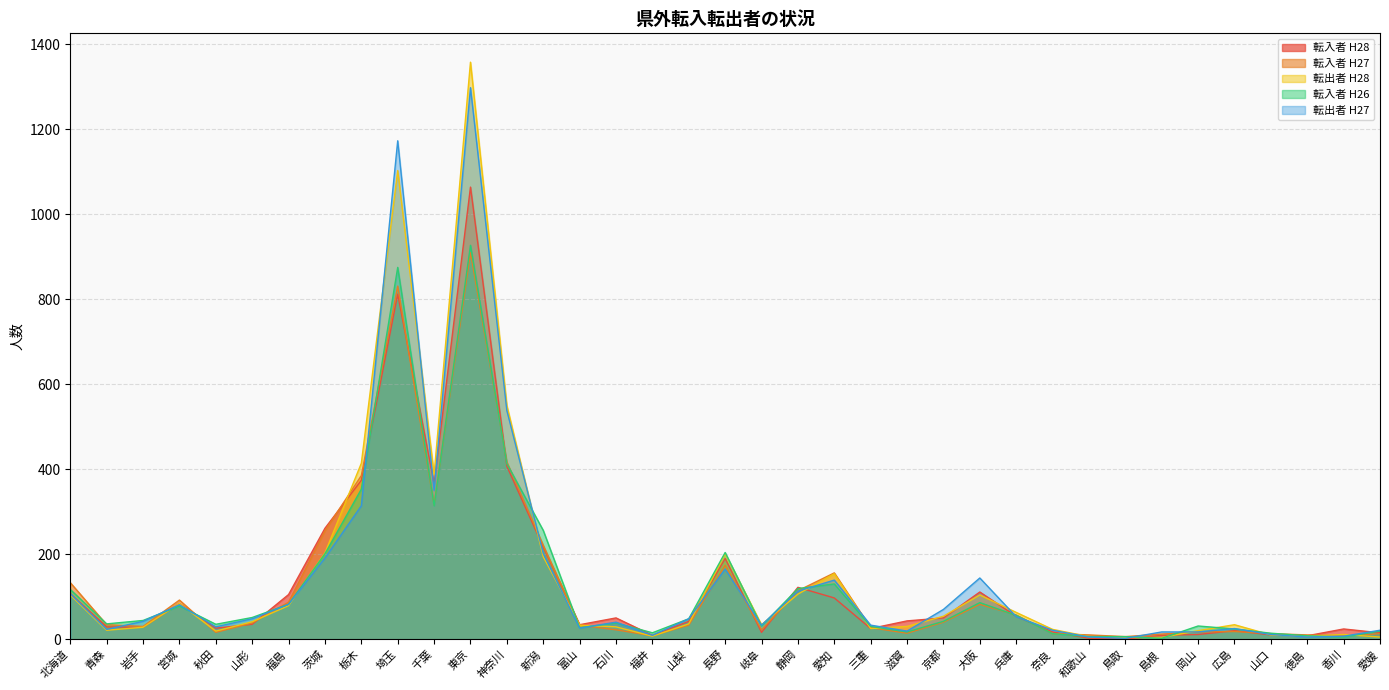

True or false: 転出者 H28 has more than 0 points higher than both neighbors.

True